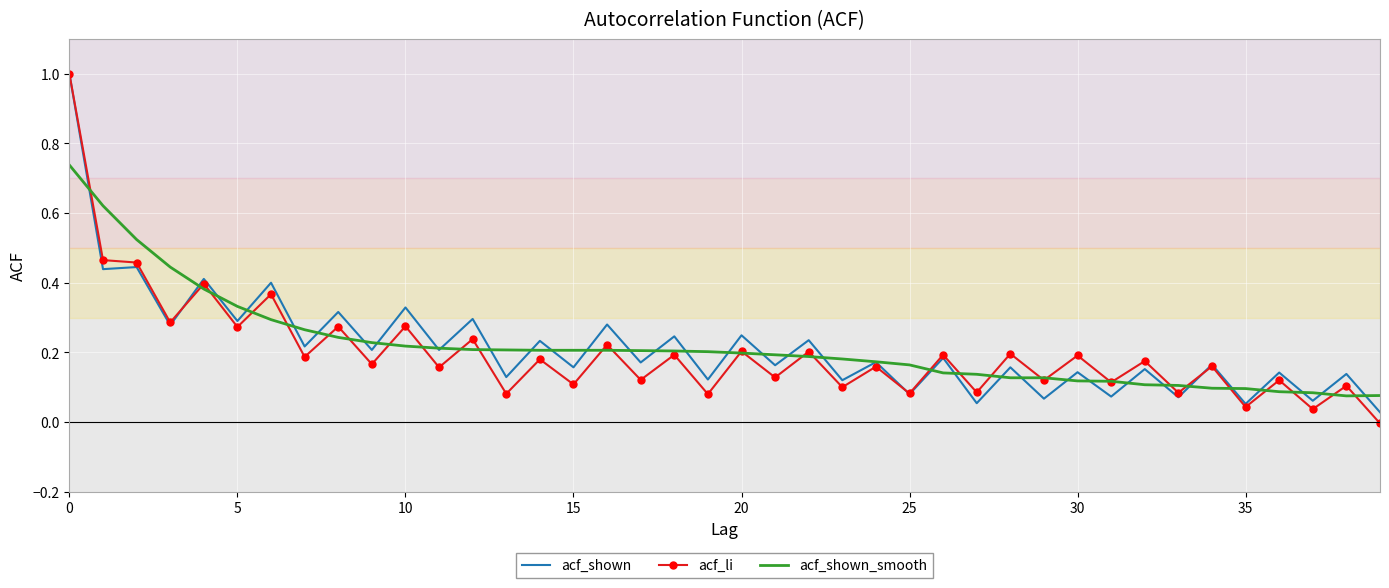

True or false: acf_shown_smooth and acf_shown intersect in this chart.

True